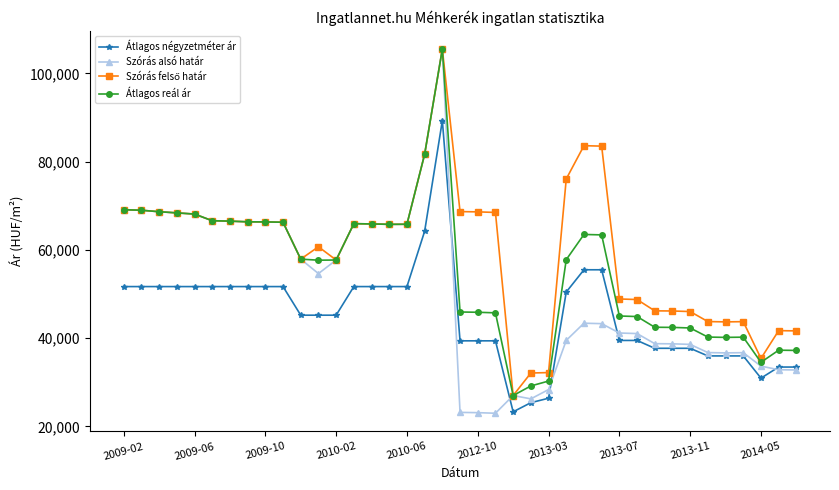

True or false: Átlagos négyzetméter ár and Átlagos reál ár cross at least once.

False